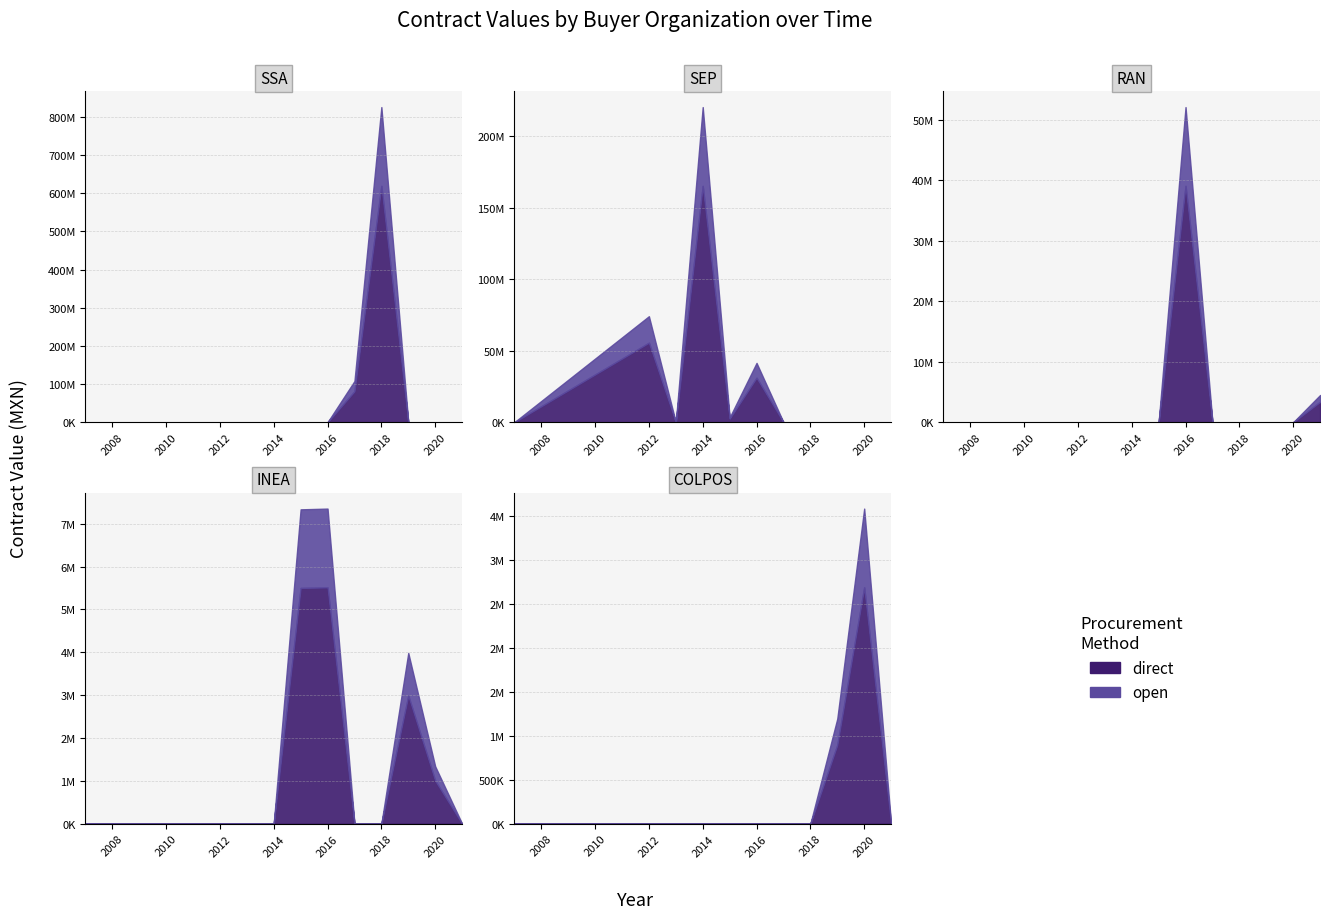

Does the chart have visible grid lines?

Yes